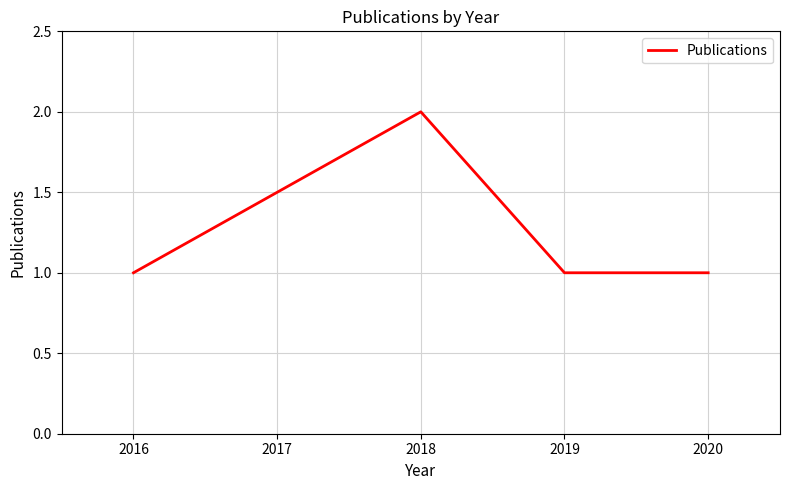

How many series are shown in this chart?

1